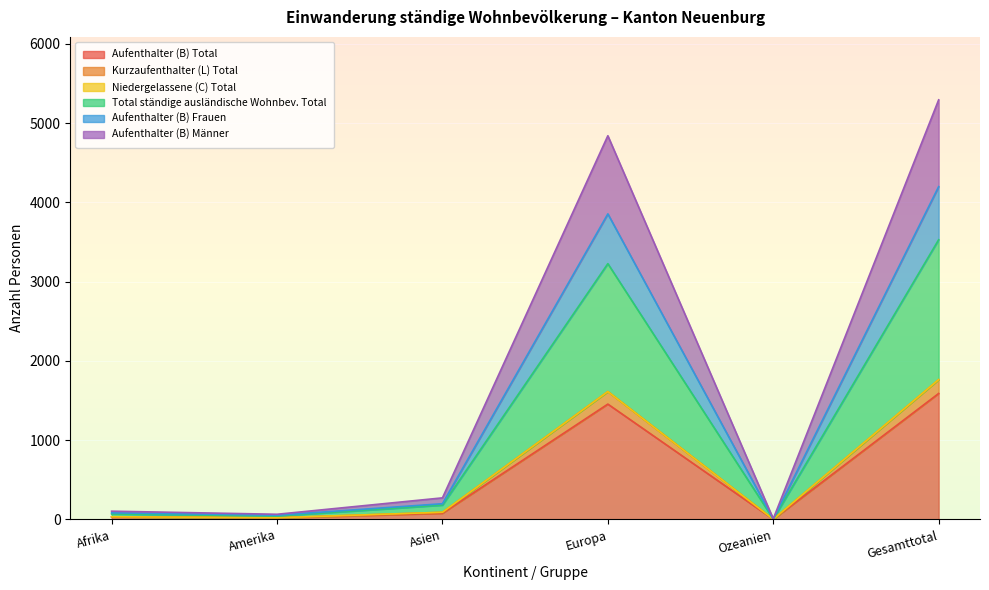

What is the label of the 6th point from the right?

Afrika